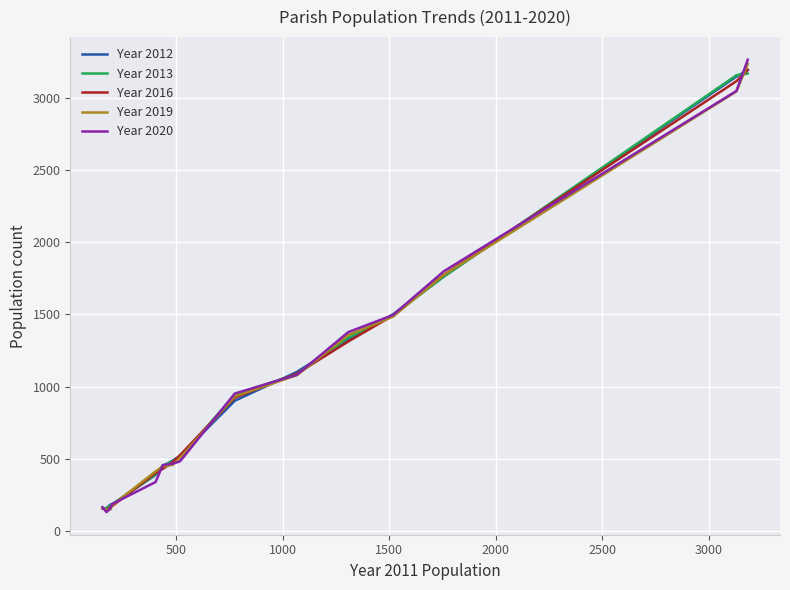

What is the maximum value for Year 2016?

3192